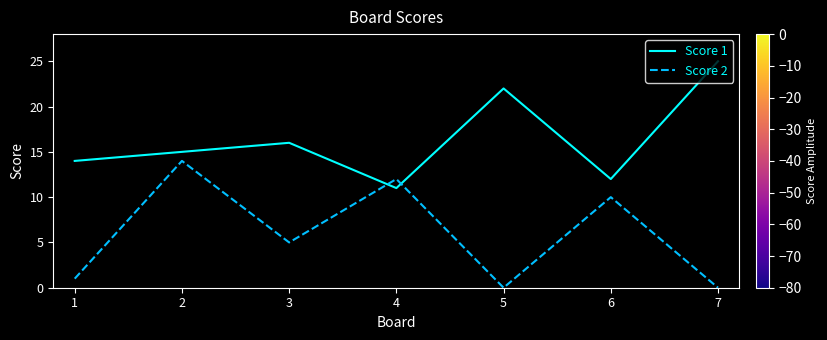

What is the difference between the highest and lowest values at 3?

11